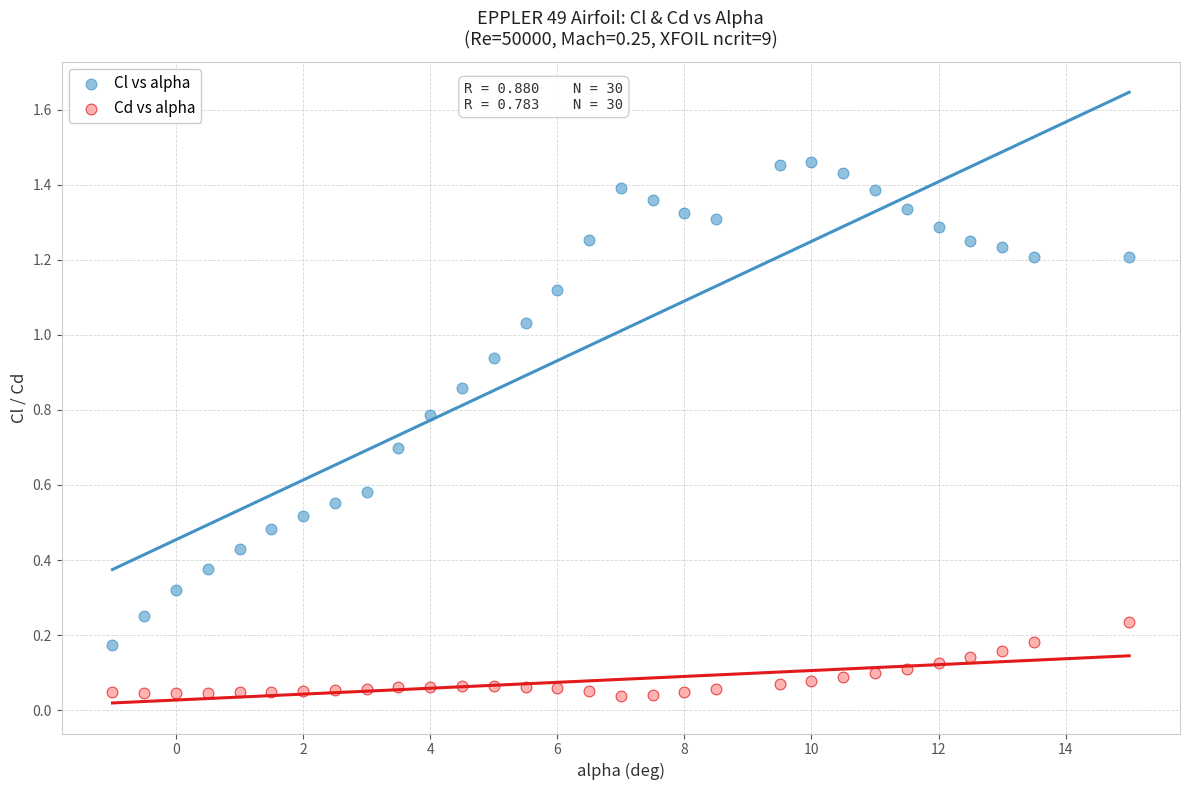

What is the X range (max minus min) for the scatter plot?

16.0